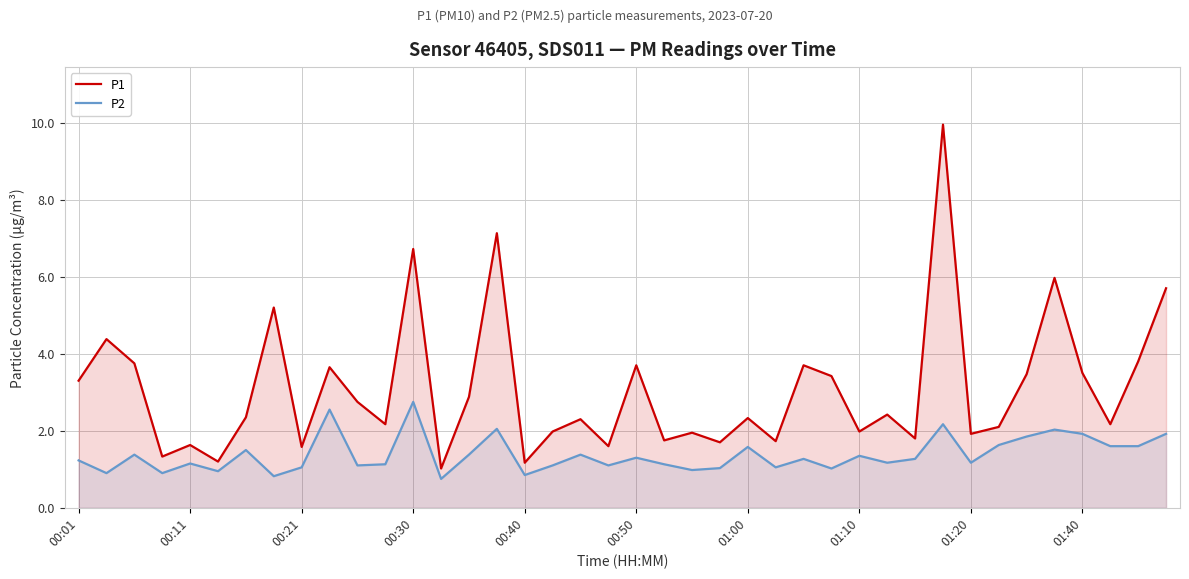

Where does the P1 series first go above 2?

00:01